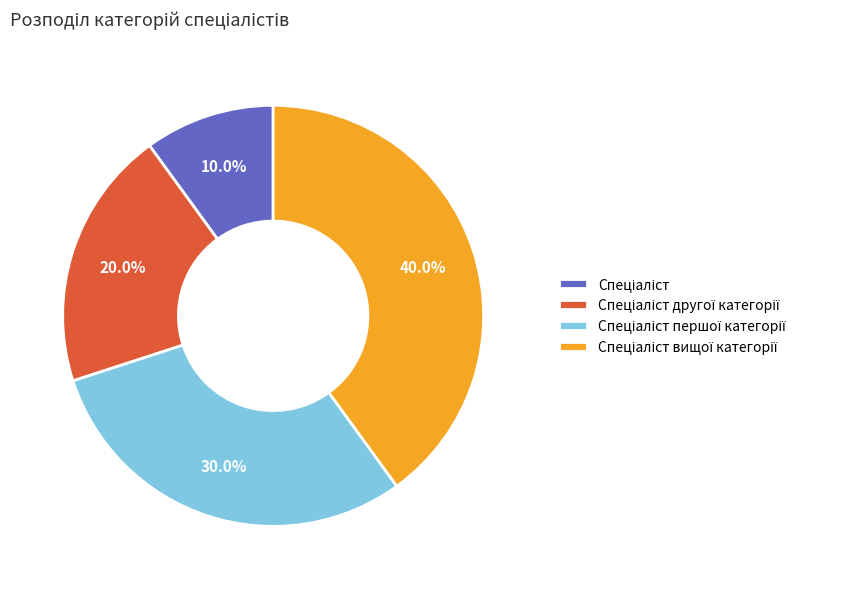

Is there any slice that represents more than half of the pie?

No